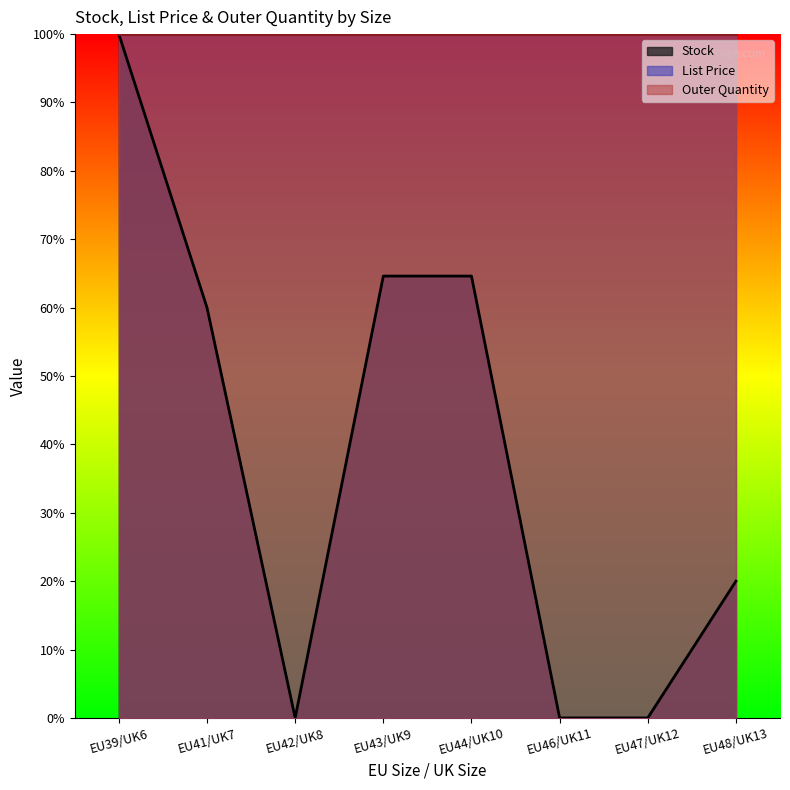

True or false: List Price has a value of 58.0 at EU48/UK13.

True